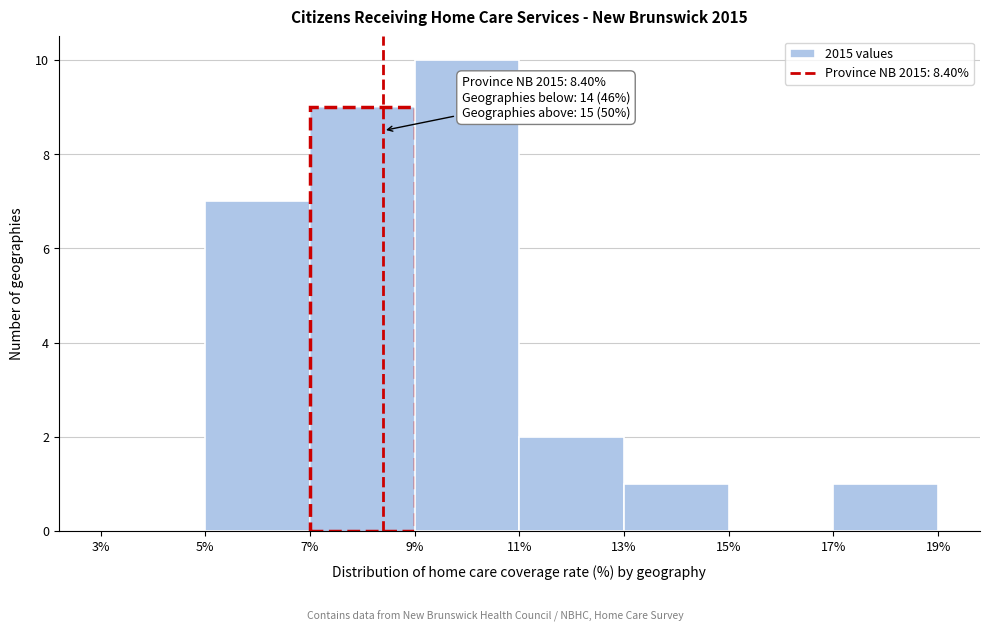

Over which range of the x-axis is the bar tallest?

9% to 11%